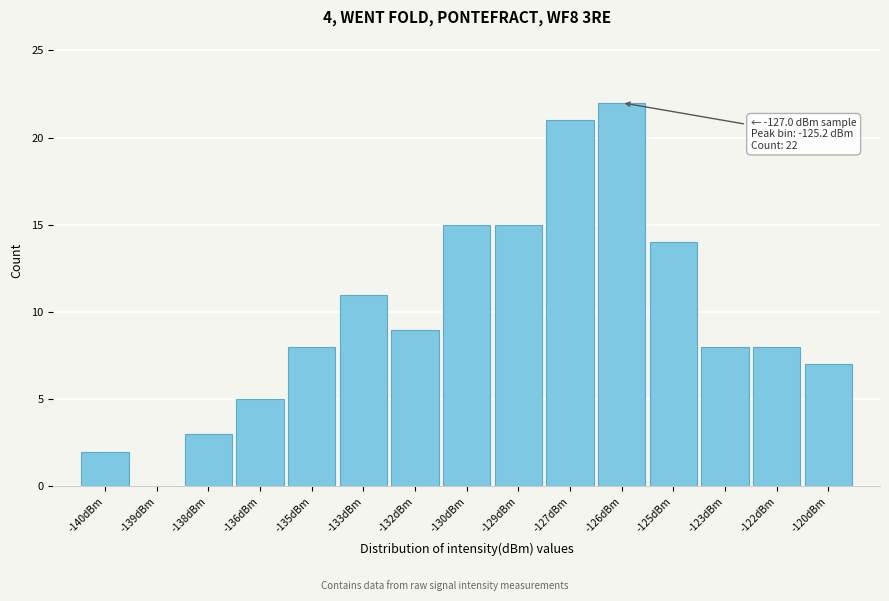

Reading left to right, list all the values displayed in this chart.

-140dBm=2	-139dBm=0	-138dBm=3	-136dBm=5	-135dBm=8	-133dBm=11	-132dBm=9	-130dBm=15	-129dBm=15	-127dBm=21	-126dBm=22	-125dBm=14	-123dBm=8	-122dBm=8	-120dBm=7